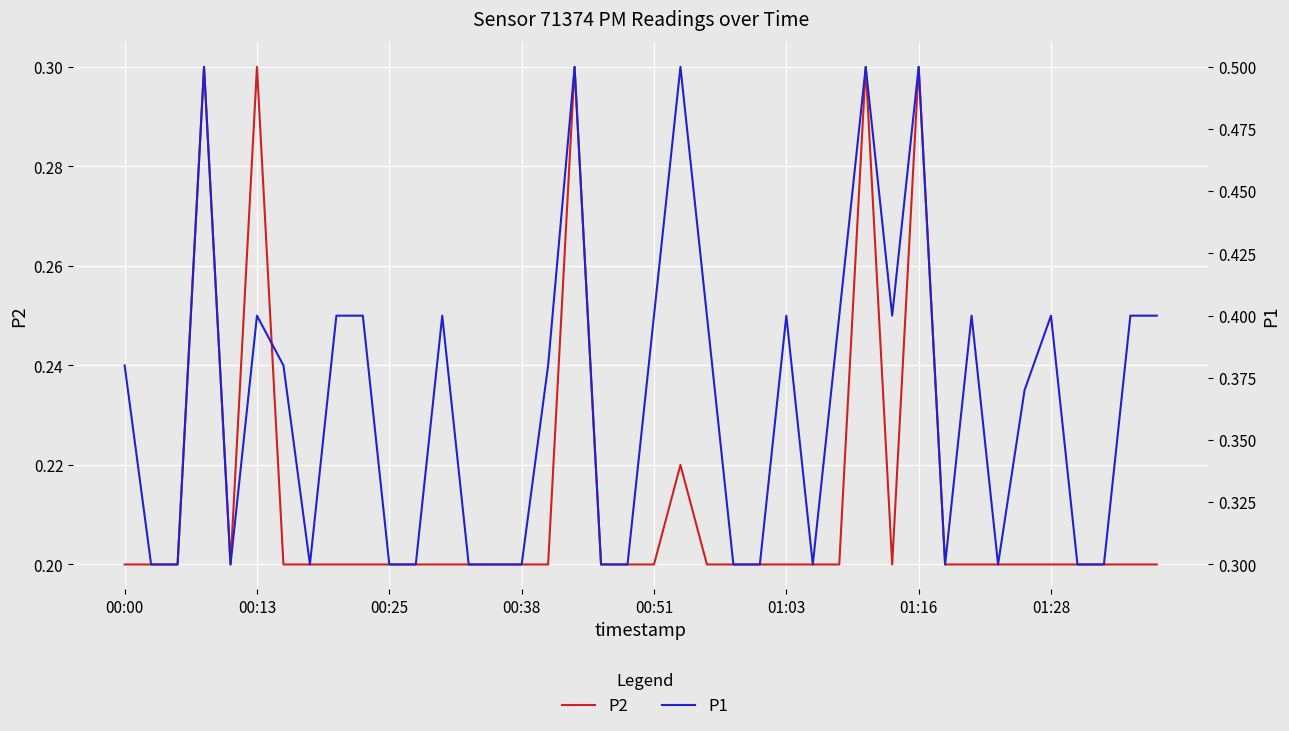

What are all the series names shown in the legend?

P2, P1